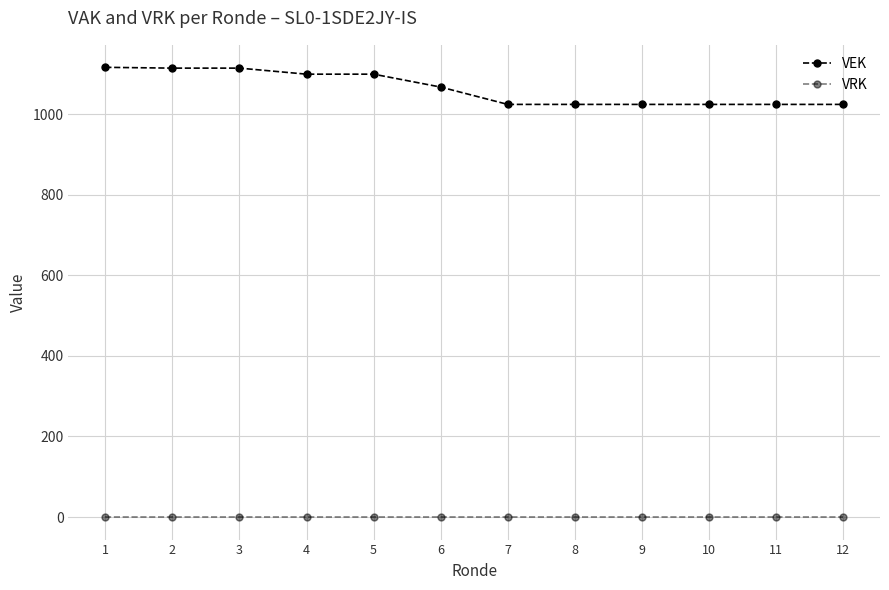

Which series has the largest total across all categories?

VEK